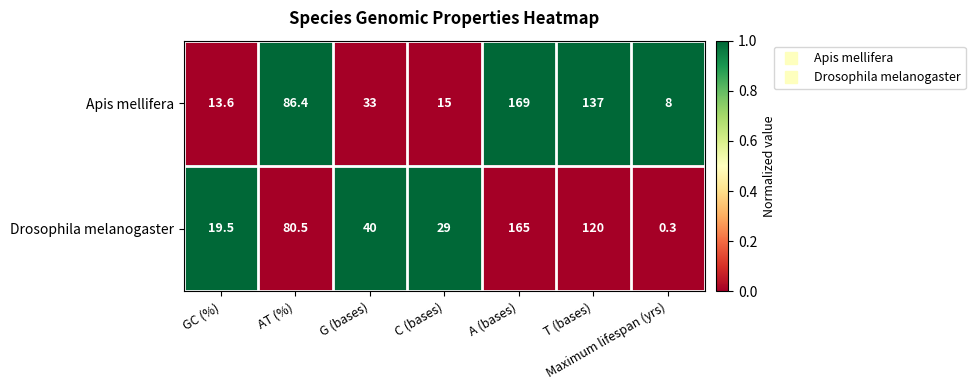

Which series has the largest total across all categories?

Apis mellifera